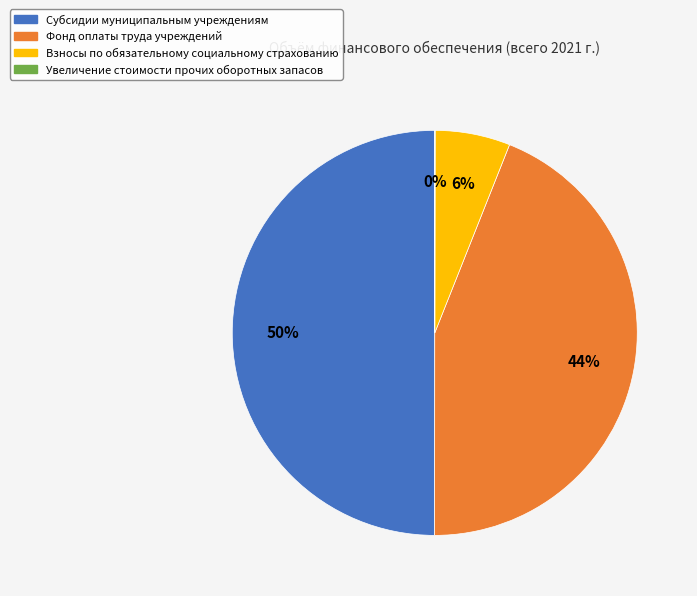

To the nearest percent, what is the combined percentage of Фонд оплаты труда учреждений and Взносы по обязательному социальному страхованию?

50%